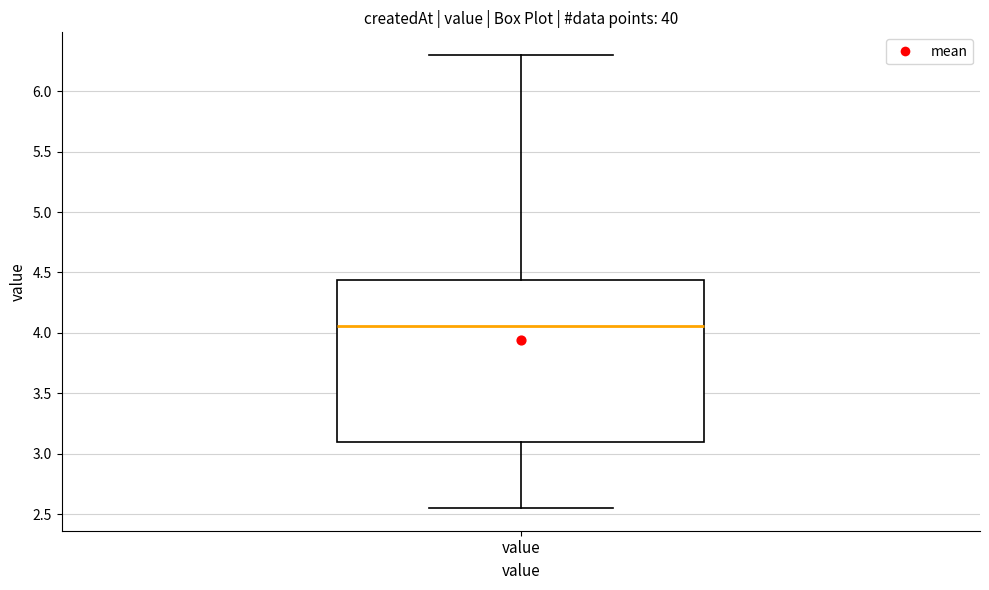

Transcribe this box plot: give where the median line is, the range the box spans, and where the two whiskers end, as read against the y-axis. The values are not printed on the chart, so give them approximately, as read against the axis.

median 4.05, box 3.10 to 4.45, whiskers 2.55 to 6.30